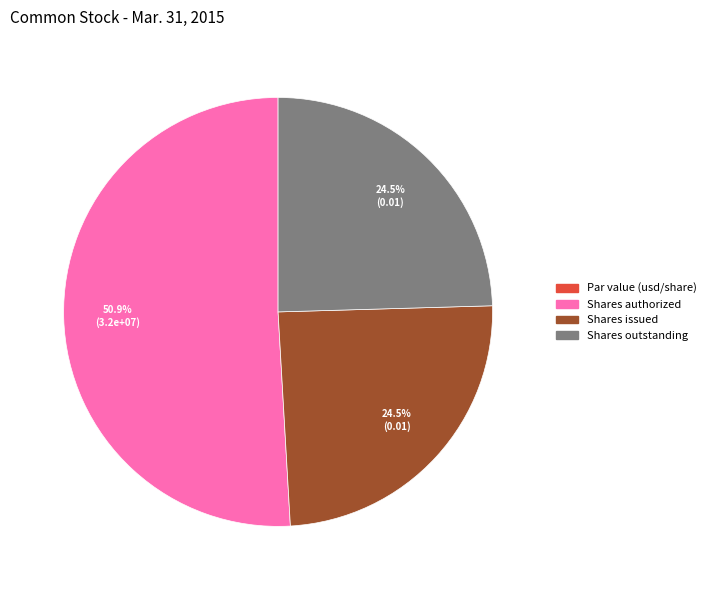

What is the majority slice?

Shares authorized